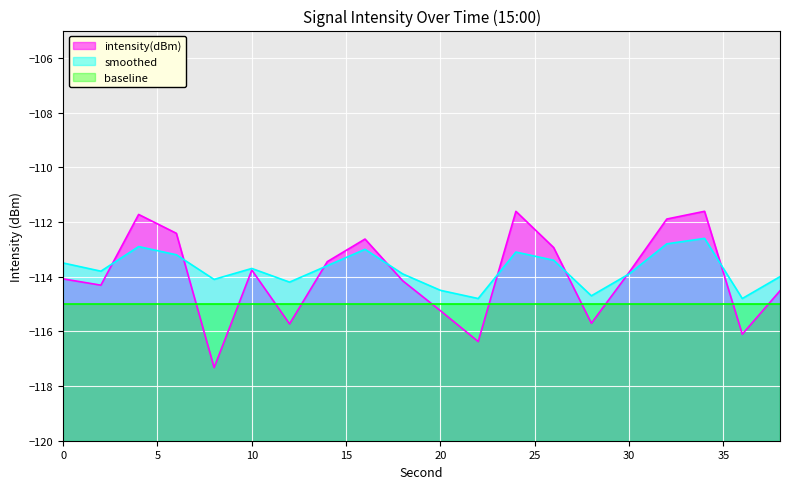

What is the value of the smoothed point at the 18th from the left?

-112.6